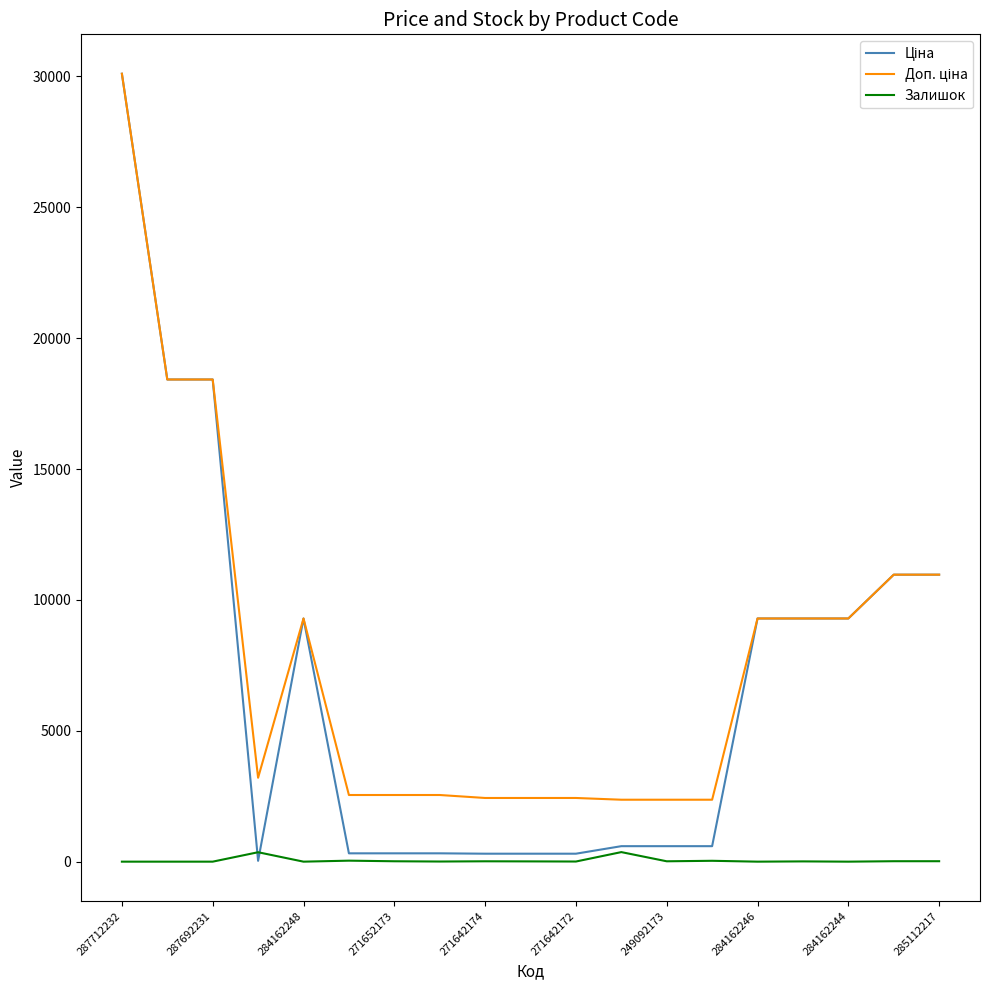

What is the greatest value displayed?

30102.8